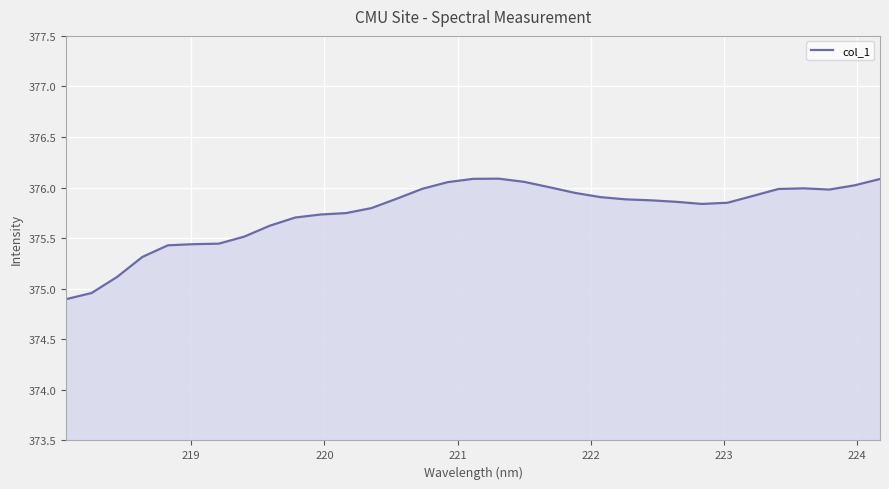

What is the difference between the maximum and second lowest values?

1.1